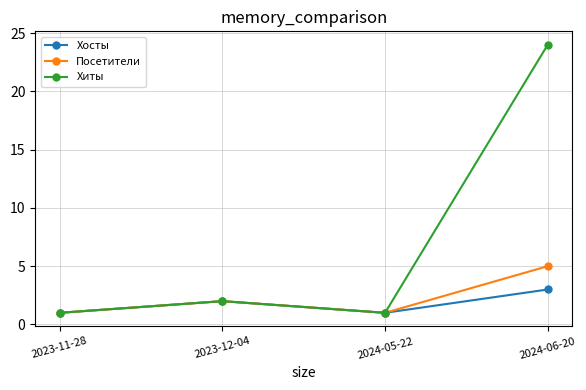

How many interior local peaks does the Посетители series have?

1